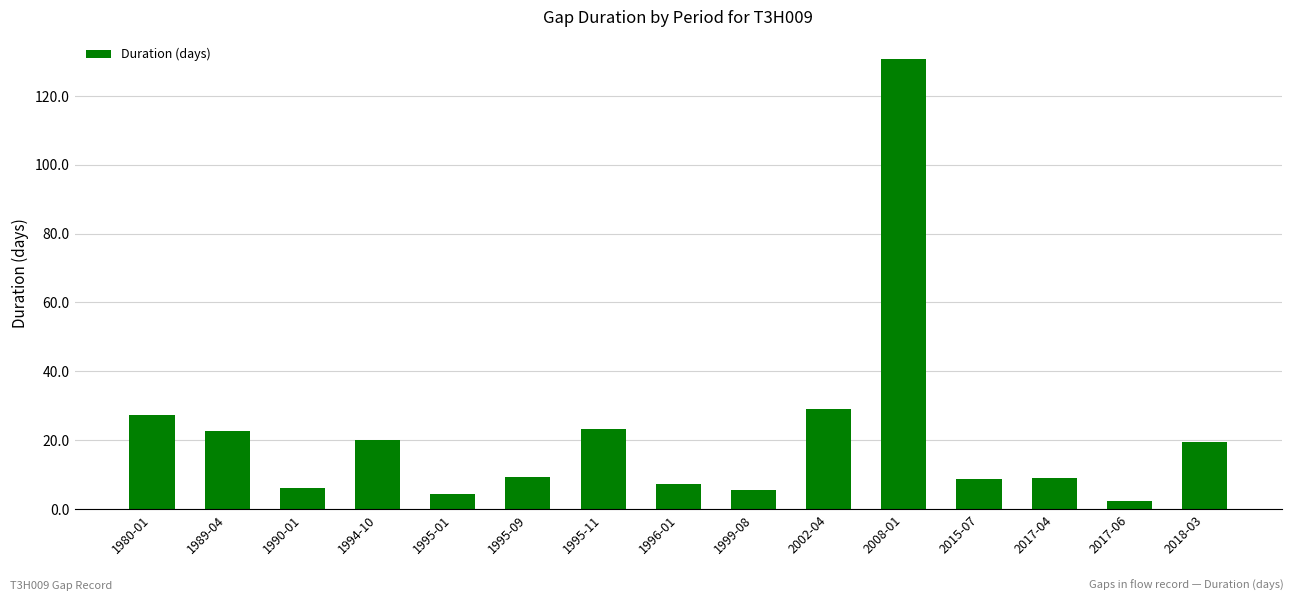

What is the value of the 8th bar from the left?

7.3